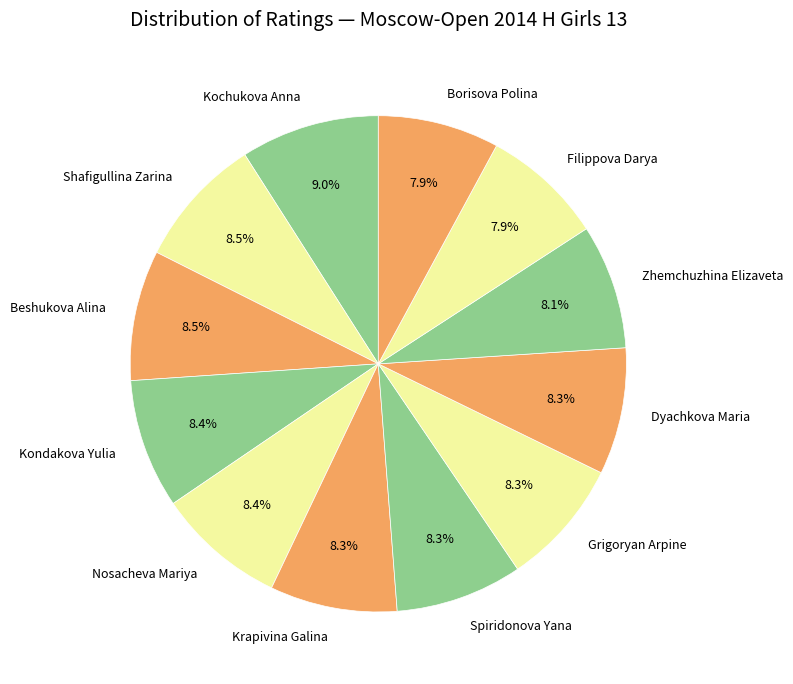

Does Borisova Polina account for over 50% of the chart?

No